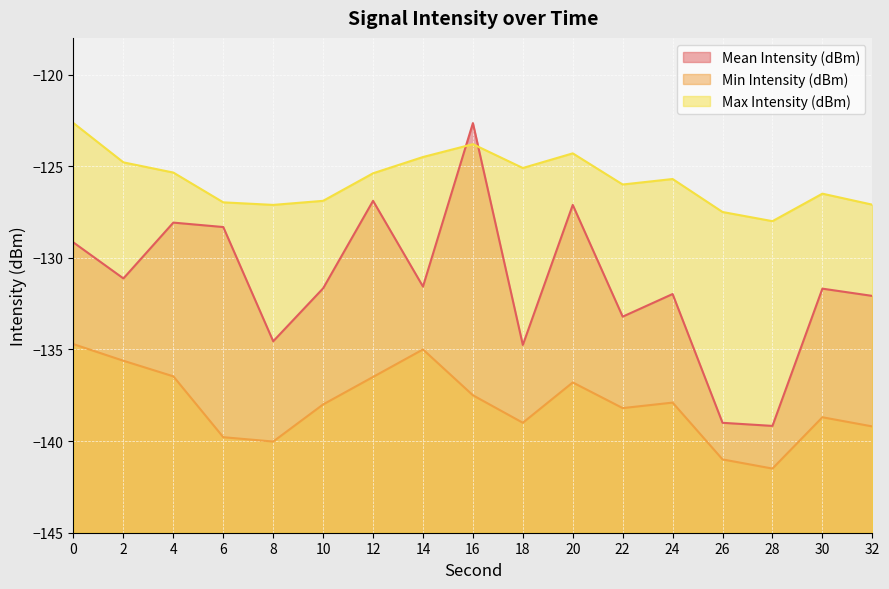

What is the average value of the Min Intensity (dBm) series?

-138.0